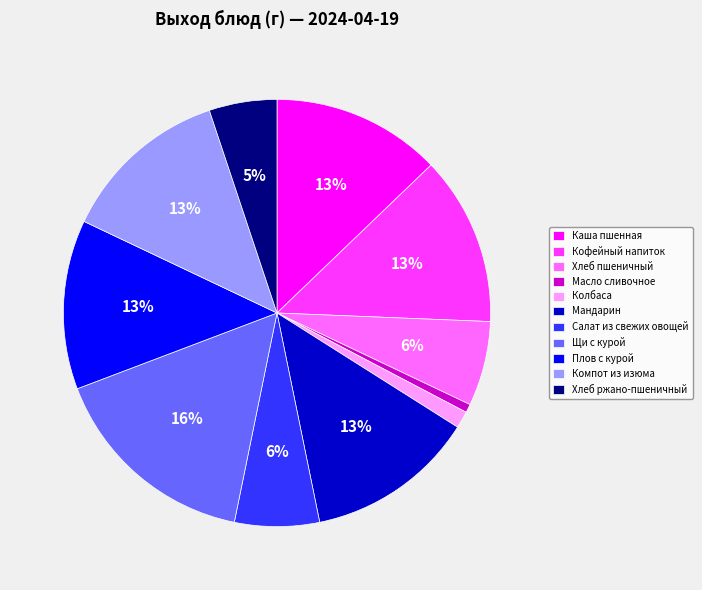

Combined, do Компот из изюма and Плов с курой account for over 50%?

No